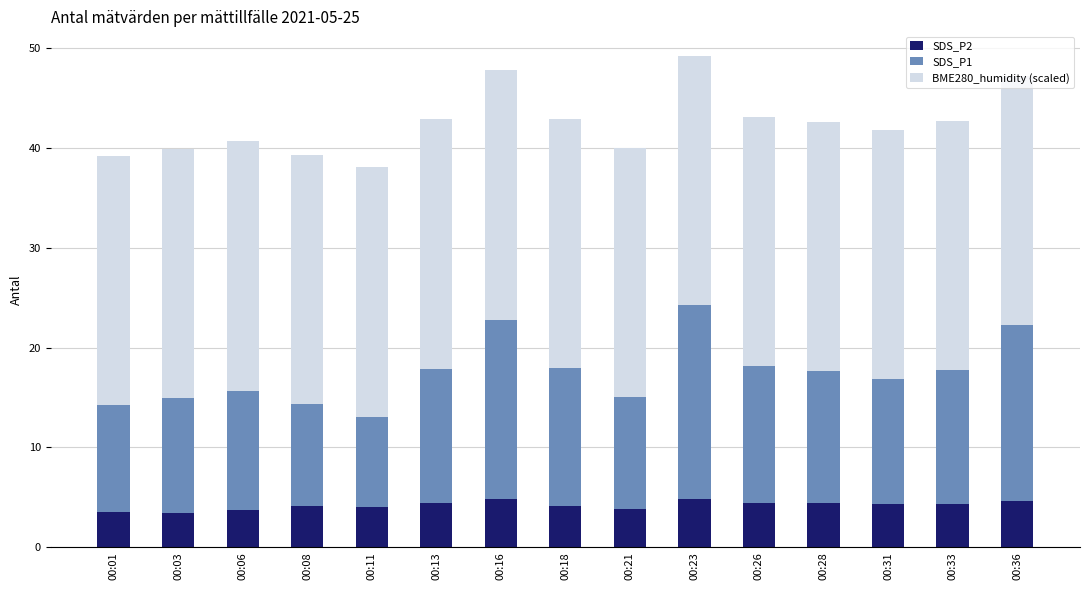

The SDS_P2 series shows 7.9 at 00:36. True or false?

False